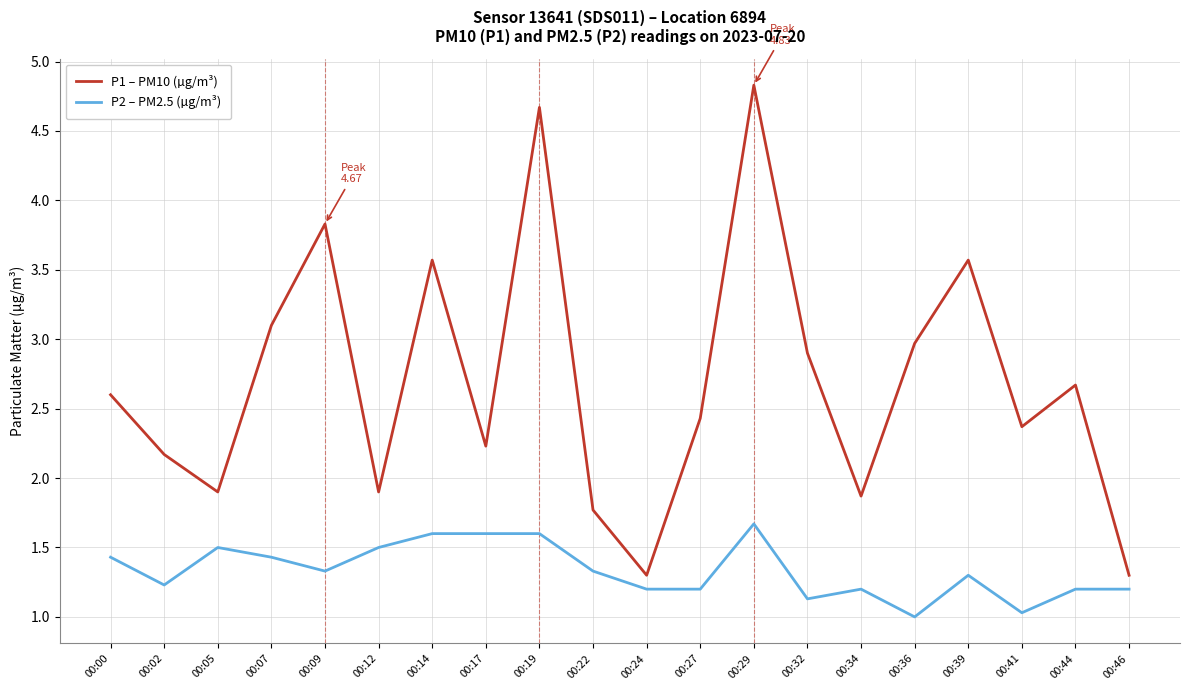

How many lines are shown in the chart?

2